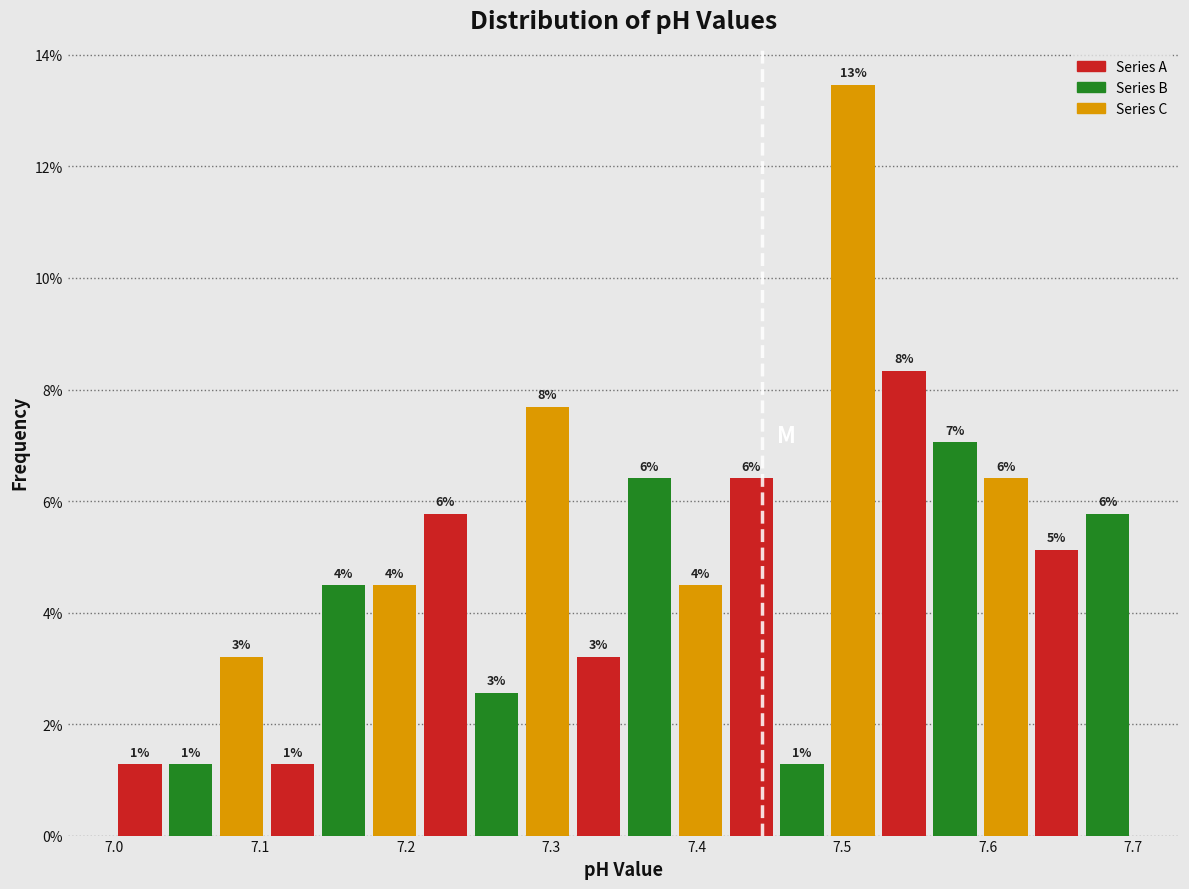

Read against the x-axis, roughly where is the centre of the tallest bar?

7.51